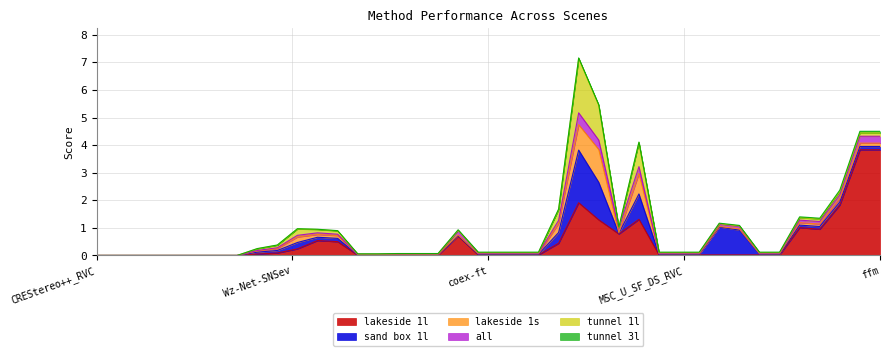

At Wz-Net-LNSev, list the series in order from smallest to largest.

tunnel 3l, all, lakeside 1s, sand box 1l, tunnel 1l, lakeside 1l